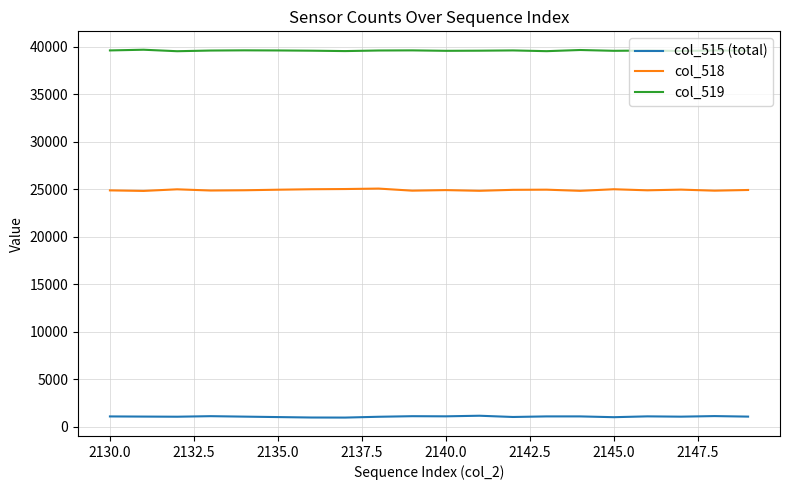

In col_518, how many points are higher than both neighbors (excluding endpoints)?

6